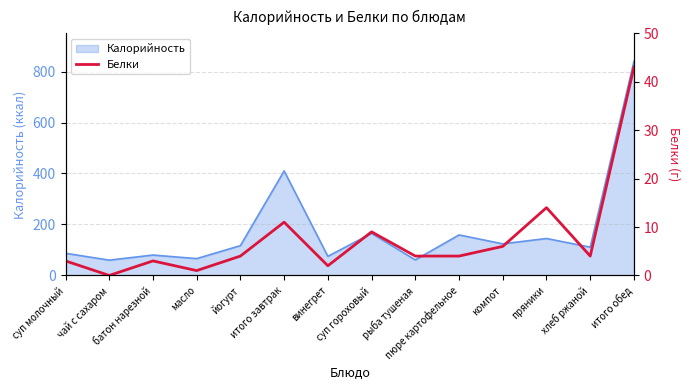

What is the maximum value for Калорийность?

840